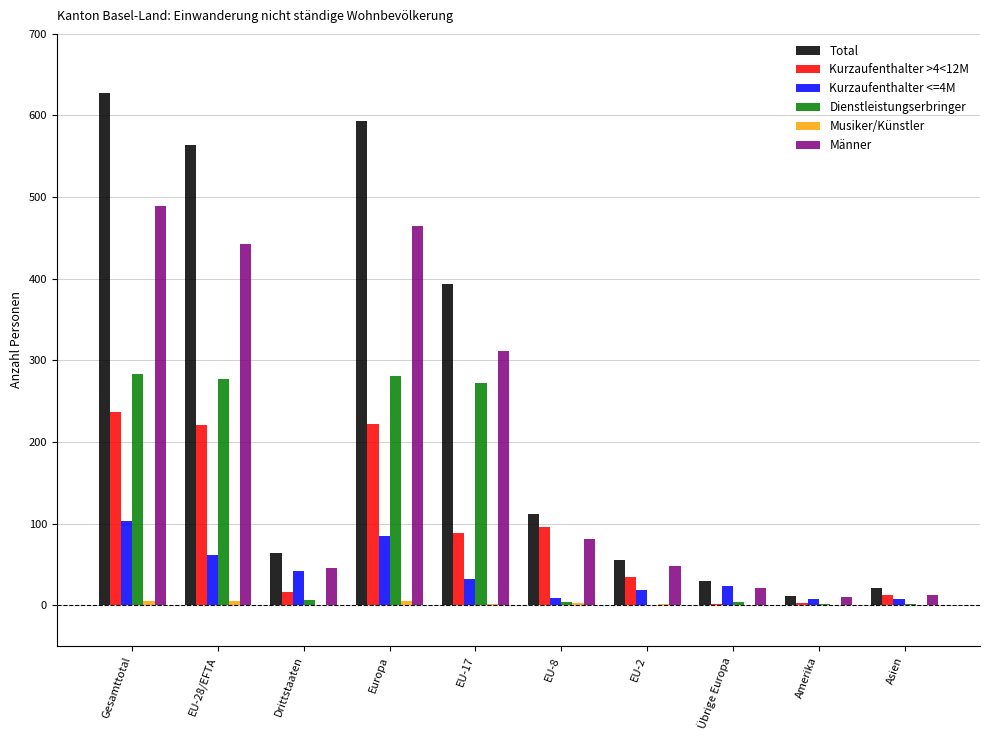

At which category is the sum across all series the highest?

Gesamttotal